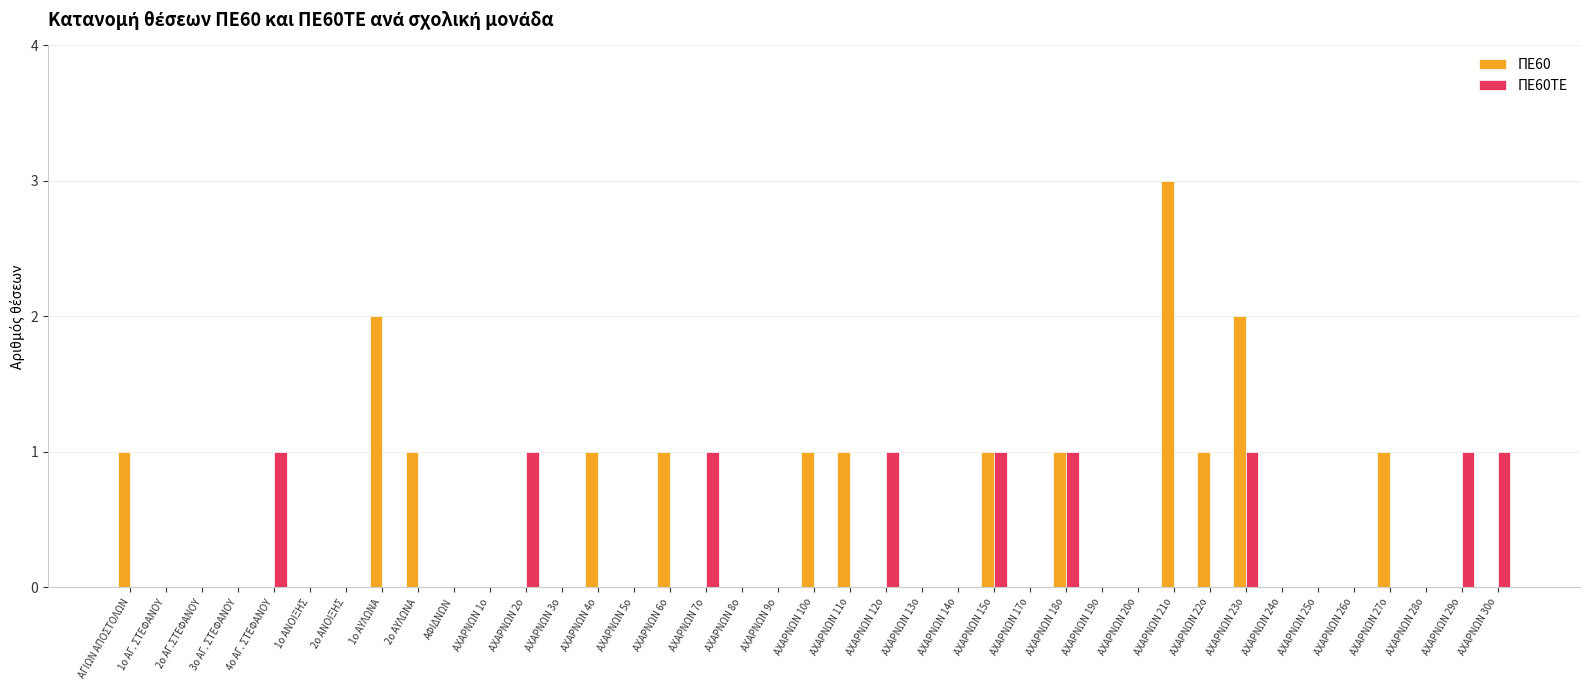

Between 4ο ΑΓ. ΣΤΕΦΑΝΟΥ and ΑΧΑΡΝΩΝ 9ο, which series saw the biggest shift?

ΠΕ60ΤΕ